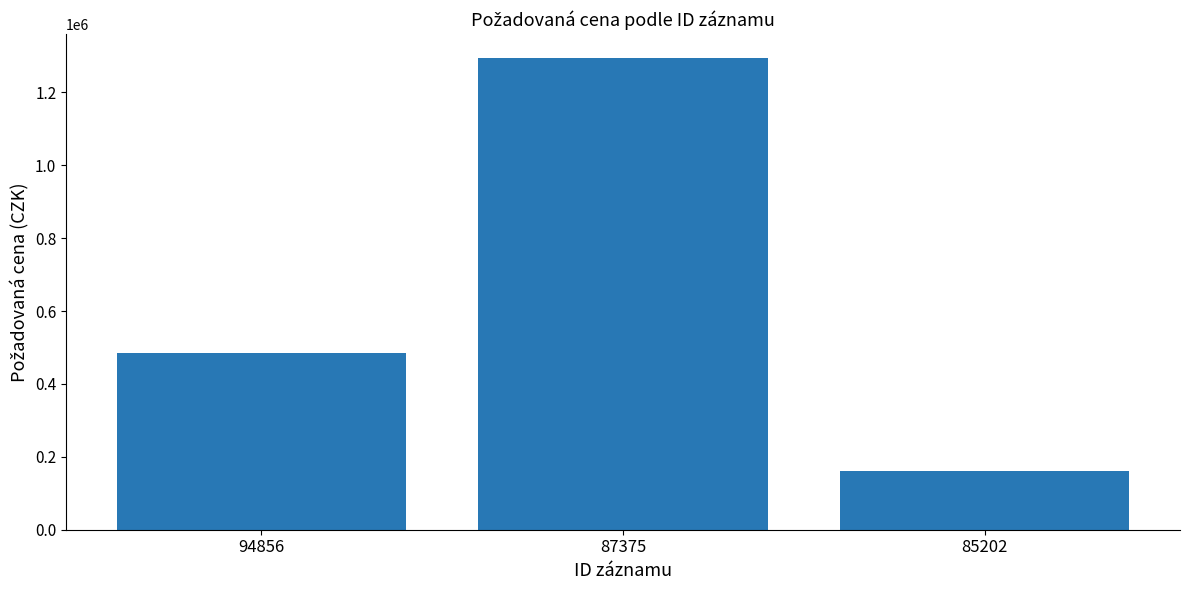

What is the ratio of the value at 87375 to the value at 85202?

8.1